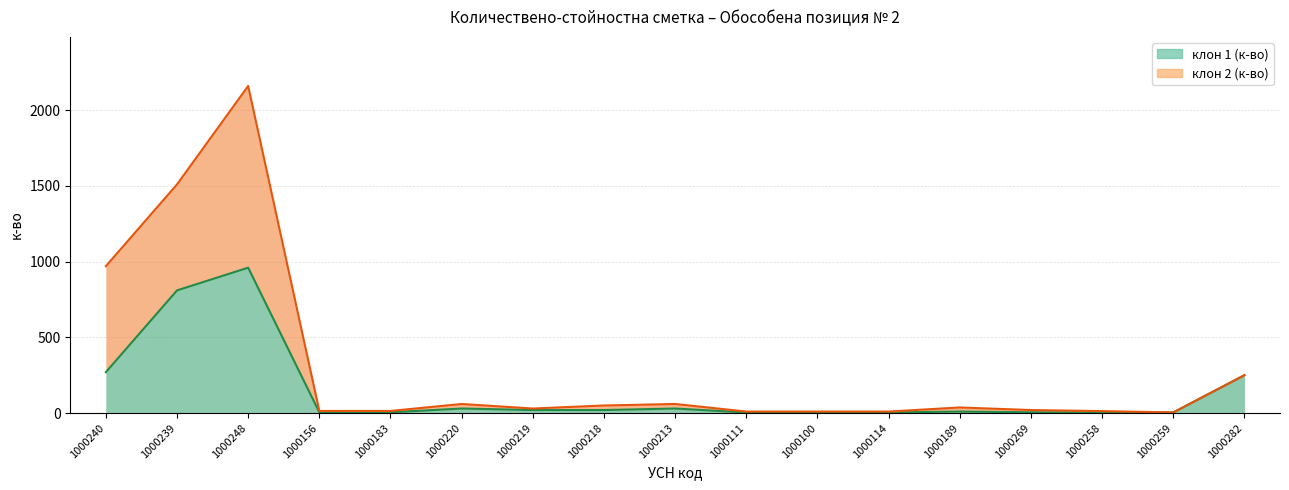

True or false: клон 2 (к-во) has a value of 30 at 1000219.

True